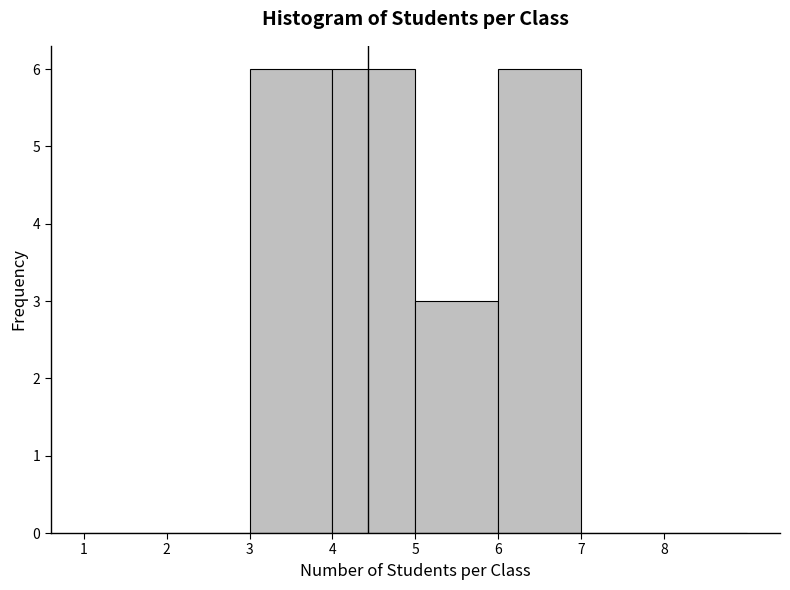

Reading left to right, transcribe this chart: for each bar, give the range it covers on the x-axis and its height. The values are not printed on the chart, so give them approximately, as read against the axis.

1 to 2: 0
2 to 3: 0
3 to 4: 6
4 to 5: 6
5 to 6: 3
6 to 7: 6
7 to 8: 0
8 to 9: 0